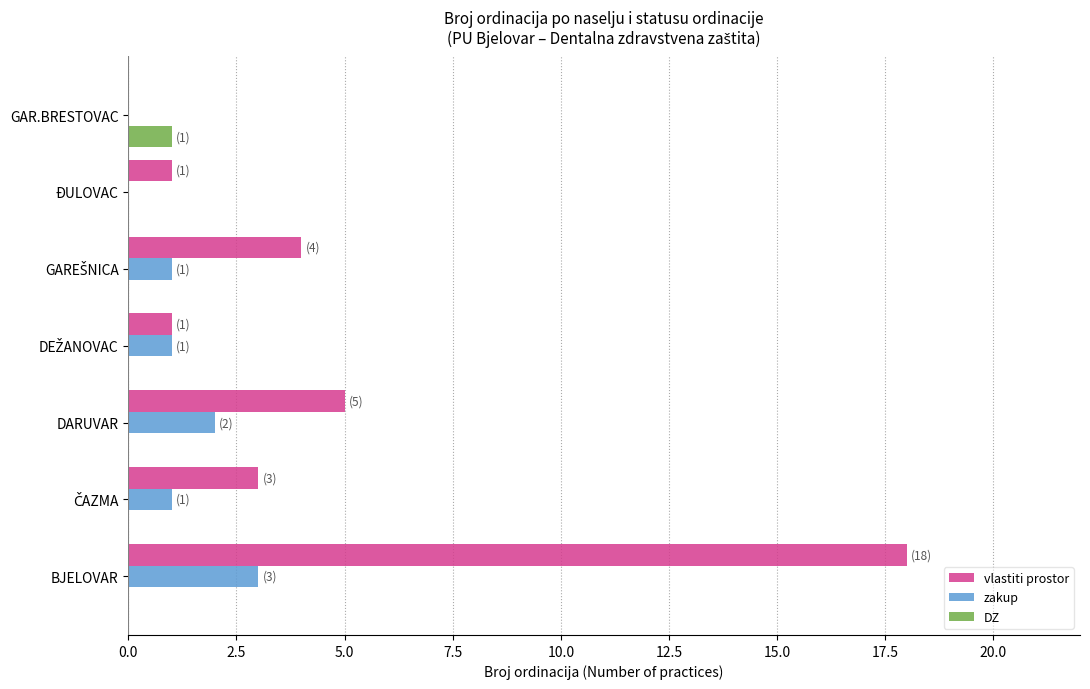

What are all the series names shown in the legend?

vlastiti prostor, zakup, DZ